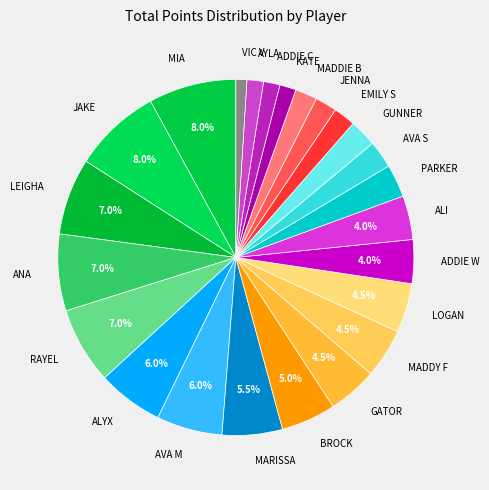

Which has a higher value, MADDIE B or ANA?

ANA